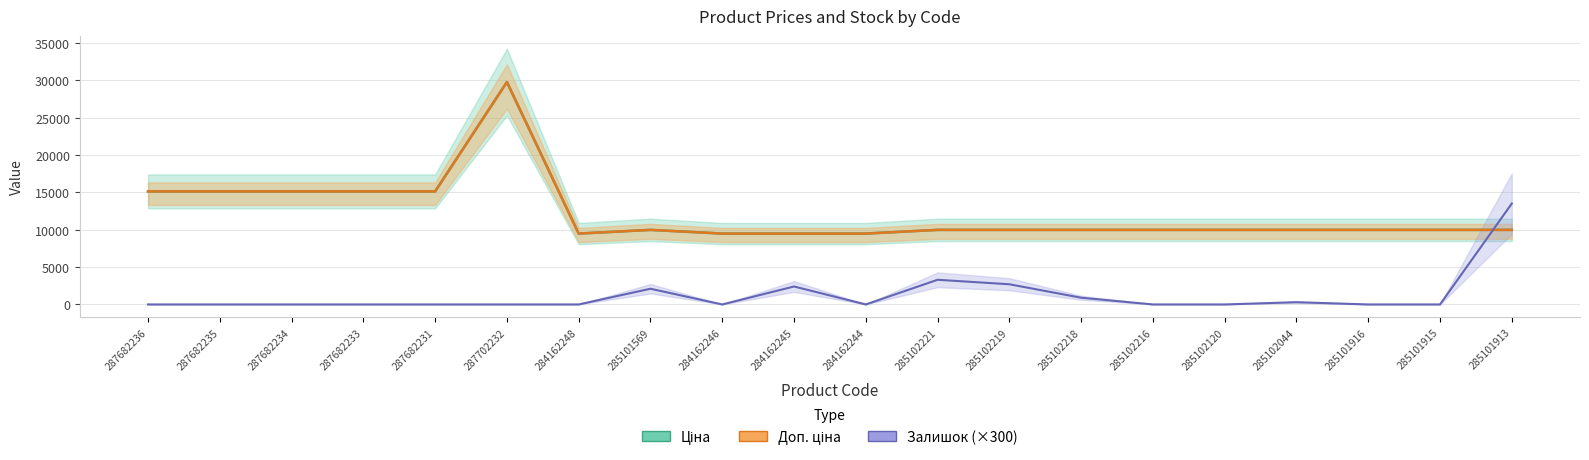

What are all the series names shown in the legend?

Ціна, Доп. ціна, Залишок